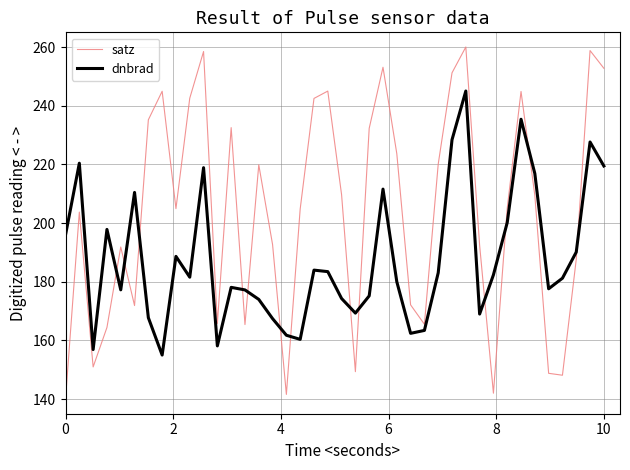

Which series has the largest total across all categories?

satz